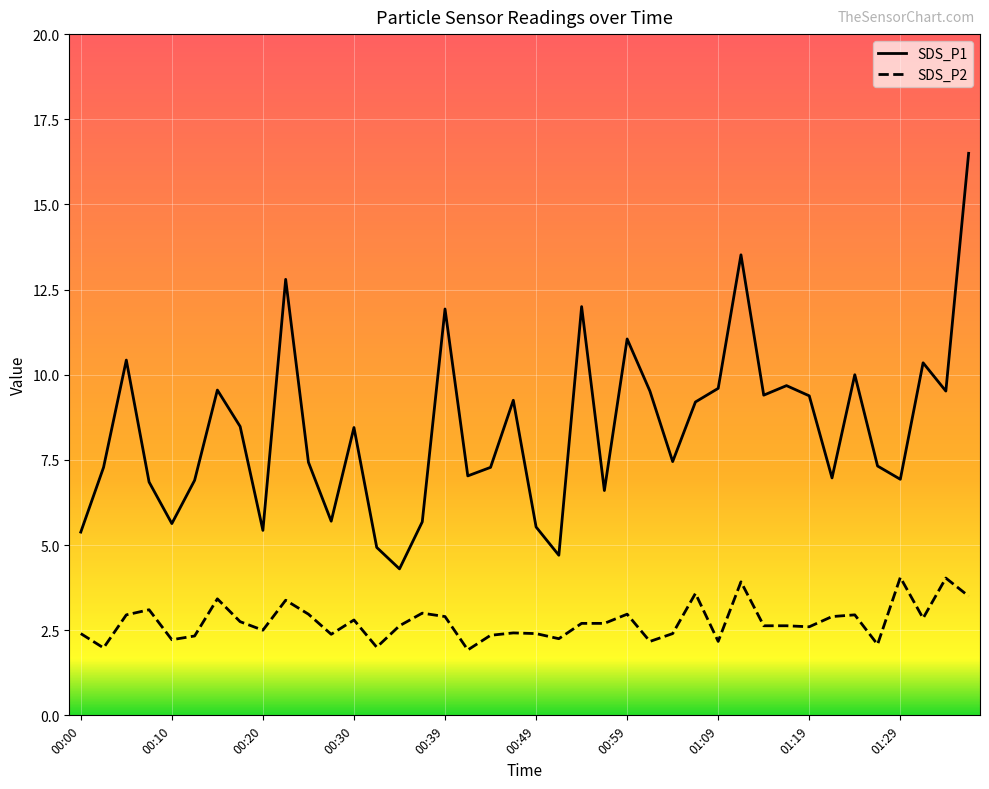

What is the difference between the maximum and minimum values in the SDS_P1 series?

12.2